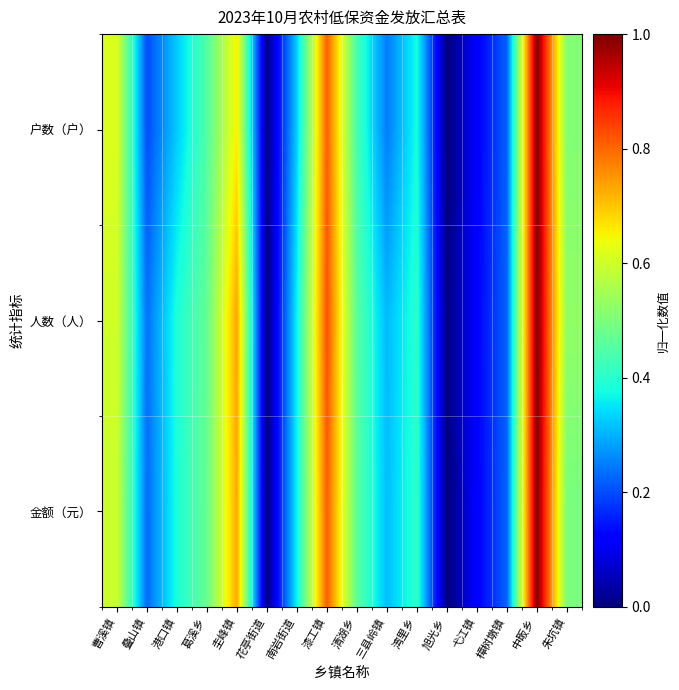

What is the total value across all series at 朱坑镇?

1.5